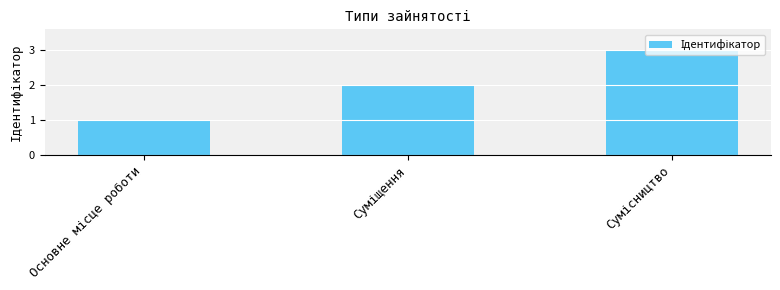

Are the bars horizontal?

No